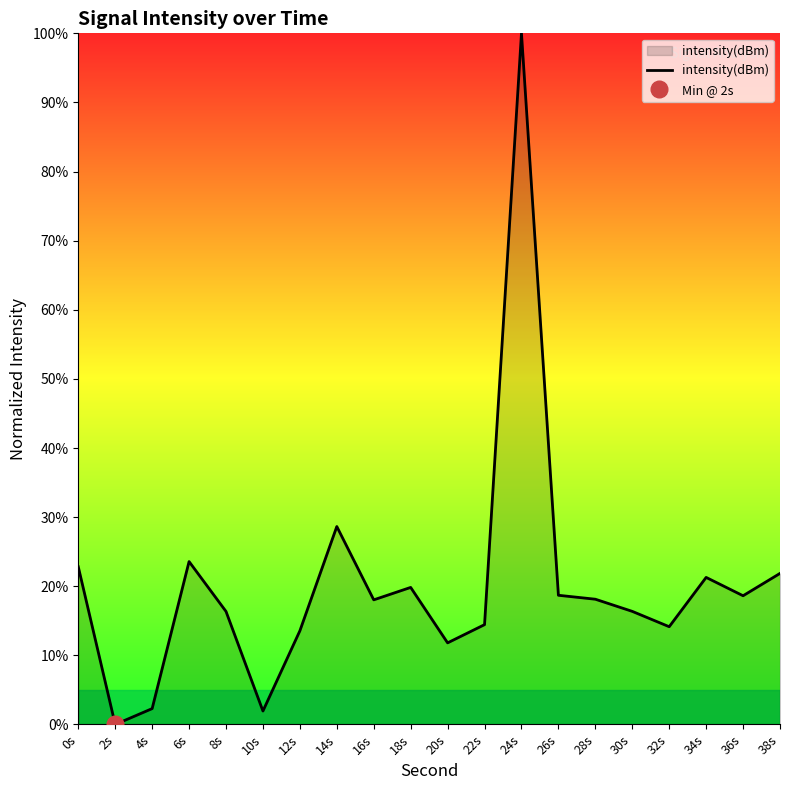

What is the label of the 19th point from the right?

2s